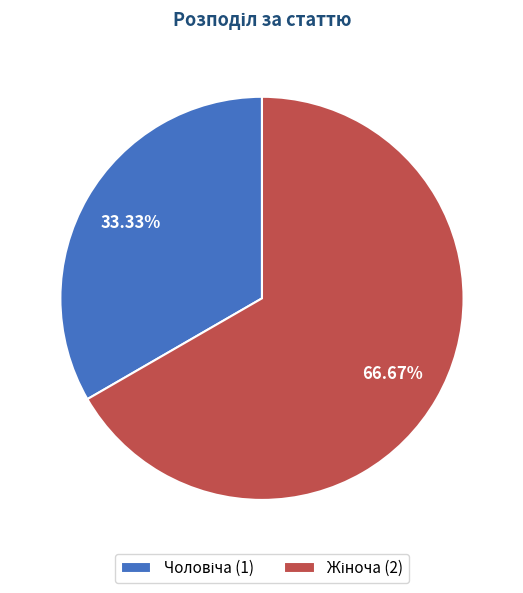

Is there a majority slice in this chart?

Yes